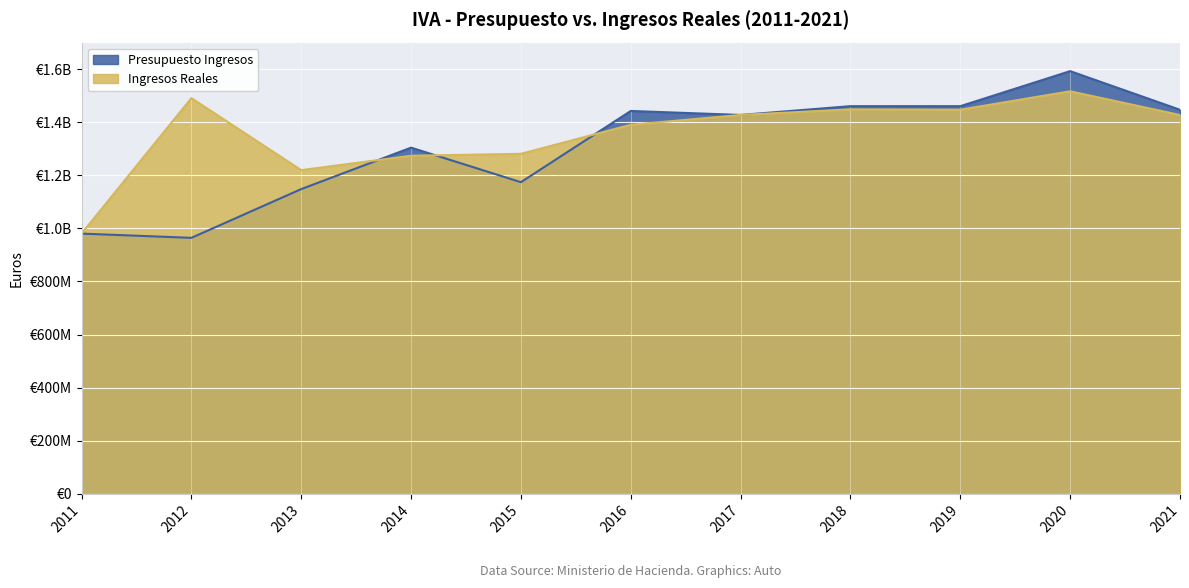

How many lines are shown in the chart?

2